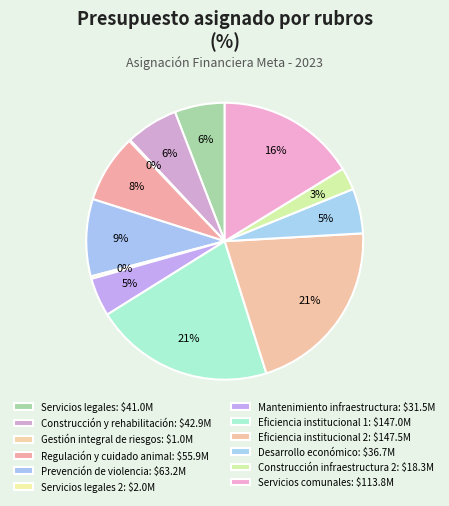

Which slice is the smallest?

Gestión integral de riesgos